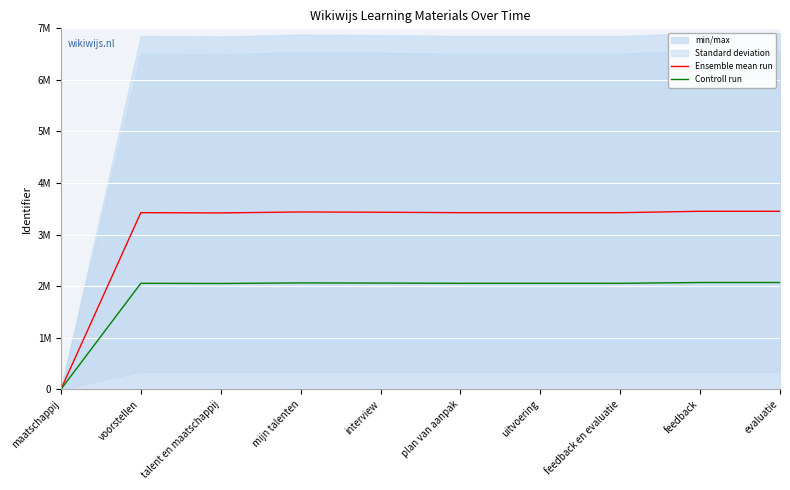

What is the label of the 4th point from the left?

mijn talenten